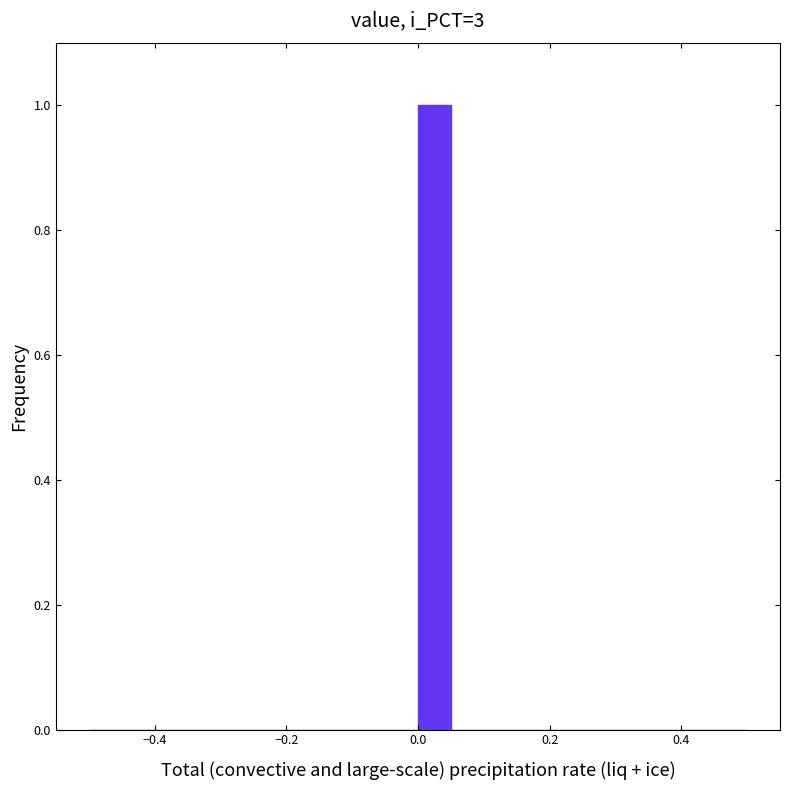

Around what value on the x-axis is the tallest bar? Give the approximate position of its centre, as read against the axis.

0.02